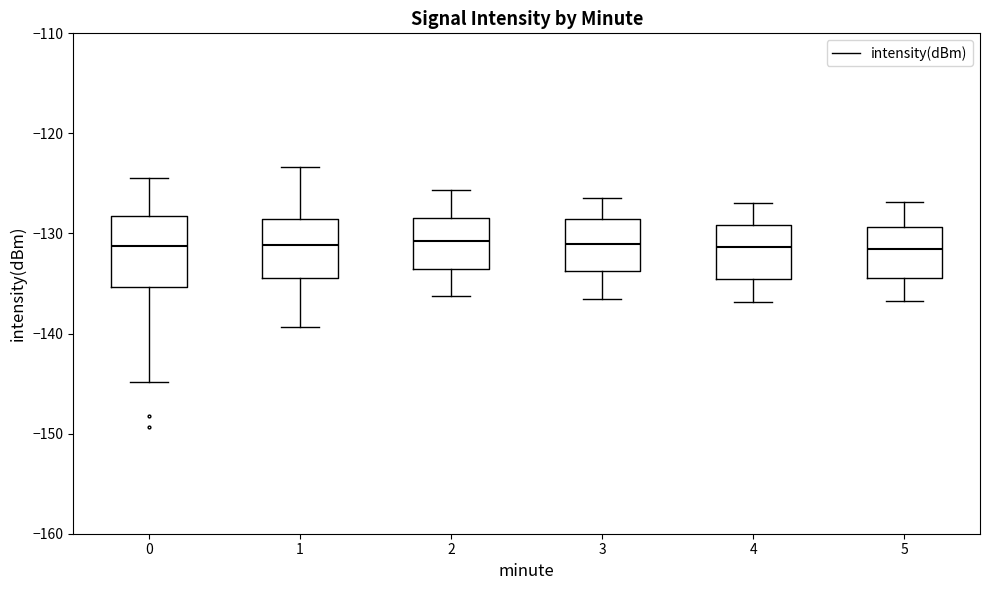

Where does the lower whisker of the box at x = 4 end on the y-axis? The values are not printed on the chart, so give them approximately, as read against the axis.

-137